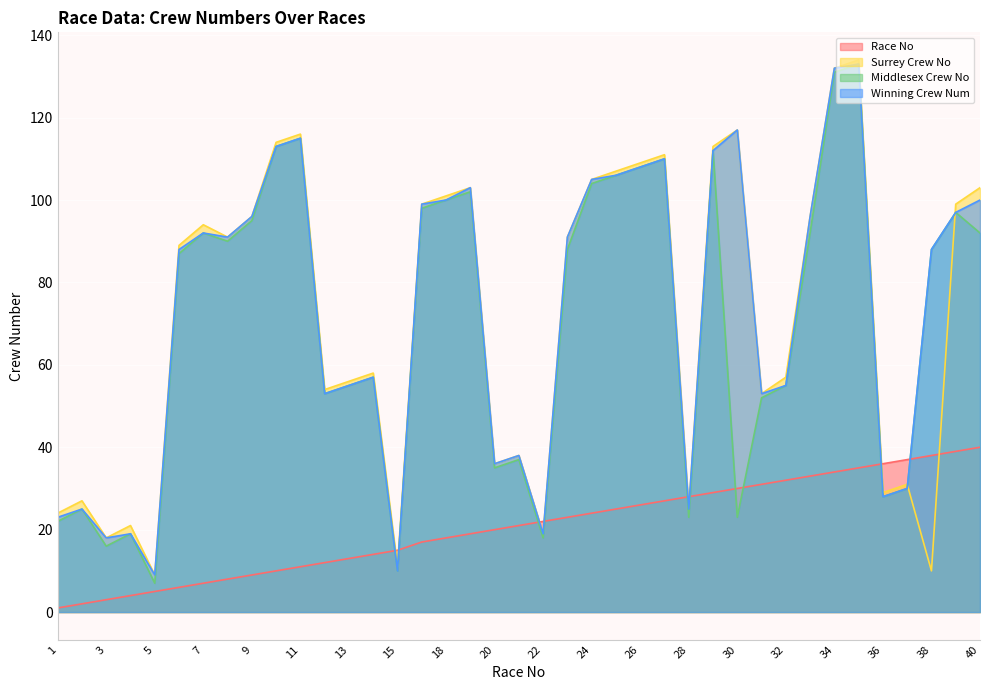

Rank the series by their maximum value, from lowest to highest.

Race No, Middlesex Crew No, Winning Crew Num, Surrey Crew No